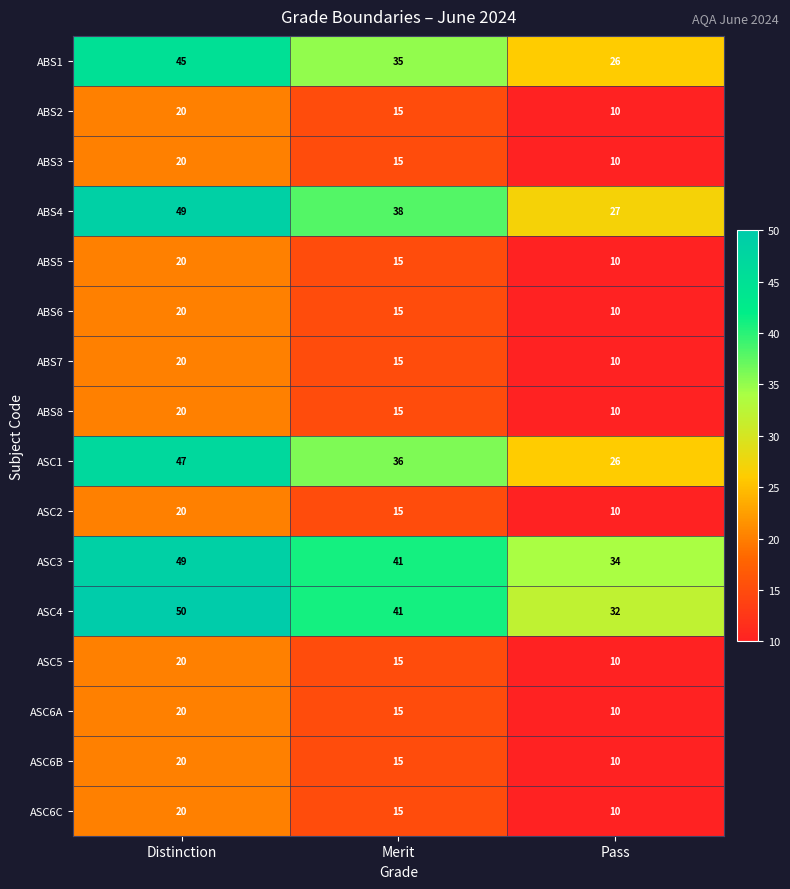

Count the number of categories in the chart.

3